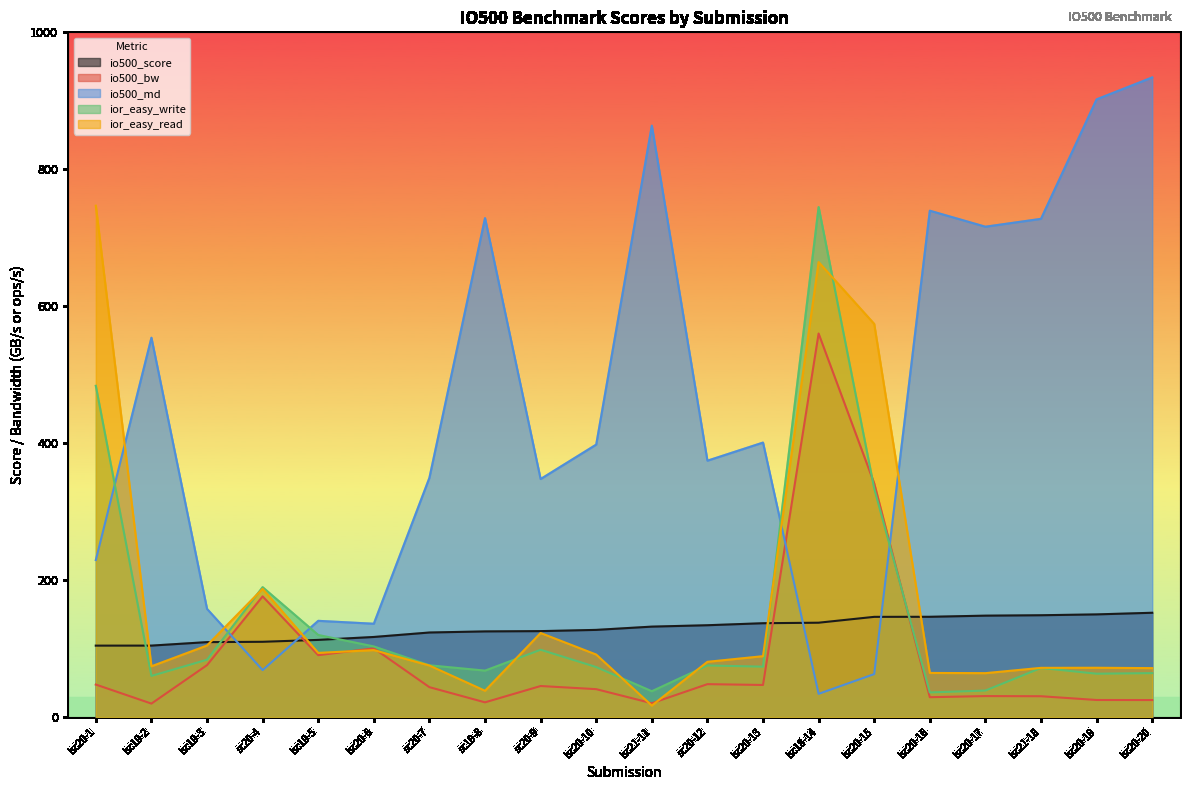

How many distinct data groups are displayed?

5